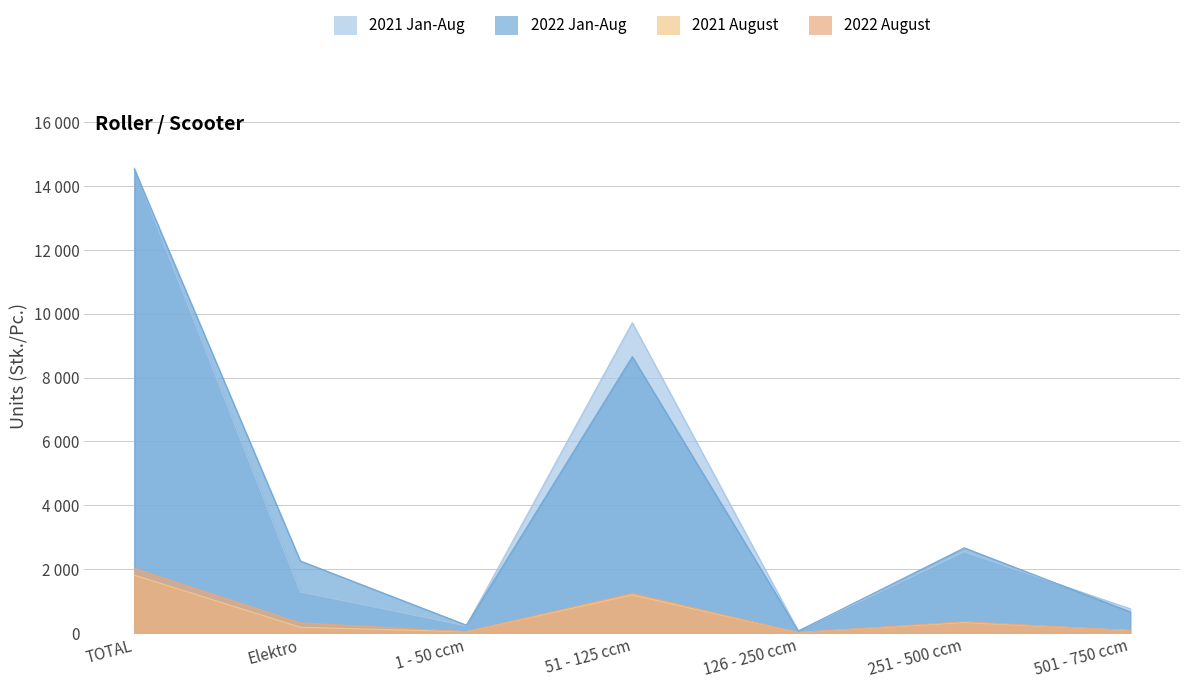

How many categories are shown in the chart?

7